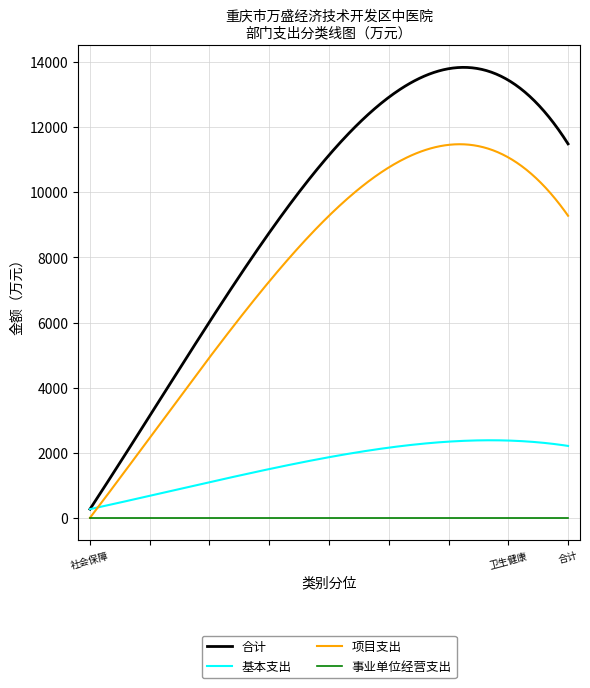

What is the maximum value shown in the chart?

13838.5